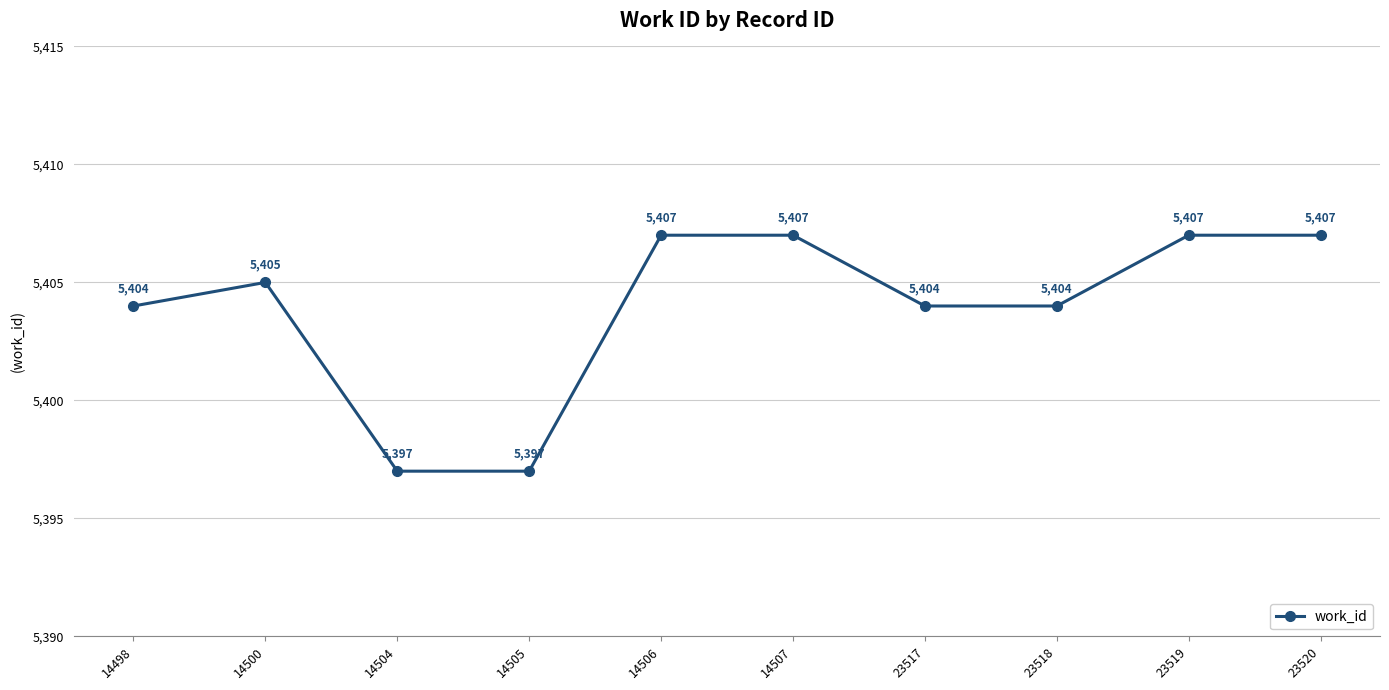

What is the smallest value displayed?

5397